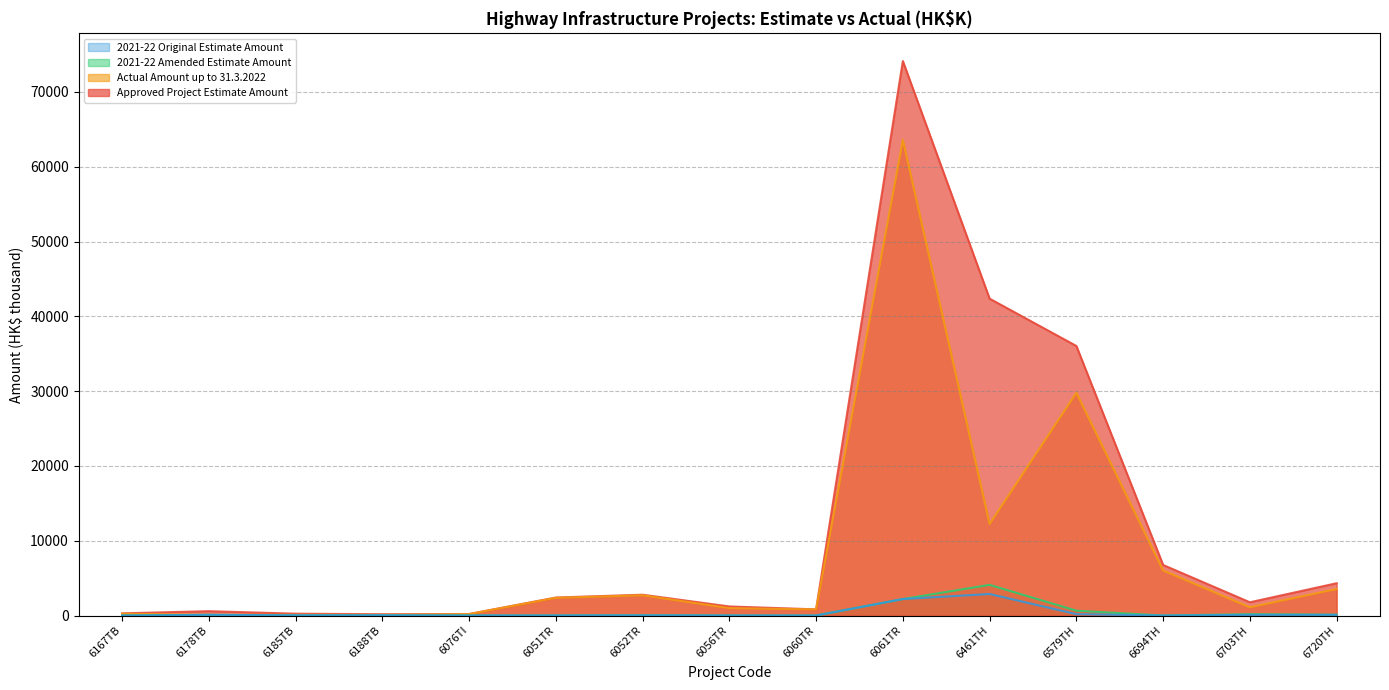

At which category is the sum across all series the highest?

6061TR